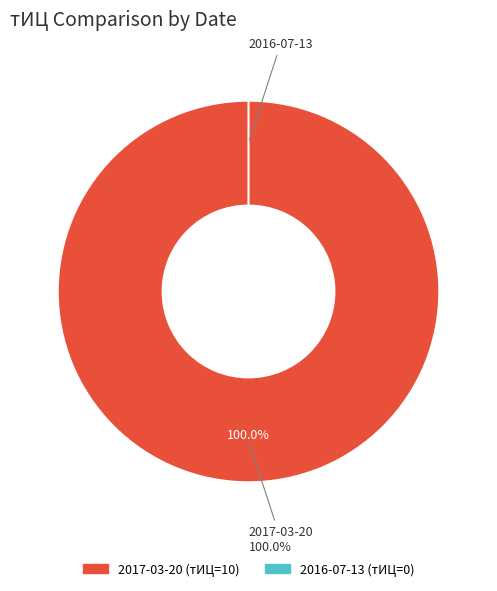

Which slice is the smallest?

2016-07-13